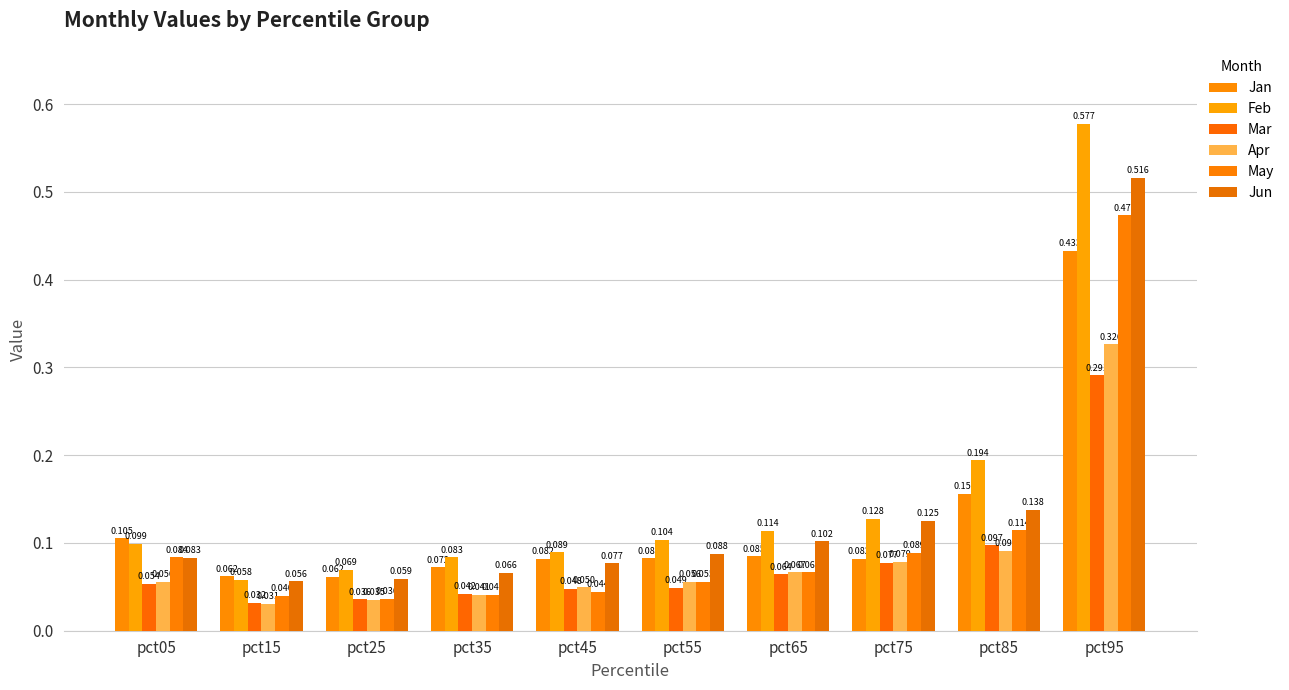

Reading right to left, list all the values displayed in this chart.

Jan: 0.4	0.2	0.1	0.1	0.1	0.1	0.1	0.1	0.1	0.1
Feb: 0.6	0.2	0.1	0.1	0.1	0.1	0.1	0.1	0.1	0.1
Mar: 0.3	0.1	0.1	0.1	0.0	0.0	0.0	0.0	0.0	0.1
Apr: 0.3	0.1	0.1	0.1	0.1	0.0	0.0	0.0	0.0	0.1
May: 0.5	0.1	0.1	0.1	0.1	0.0	0.0	0.0	0.0	0.1
Jun: 0.5	0.1	0.1	0.1	0.1	0.1	0.1	0.1	0.1	0.1